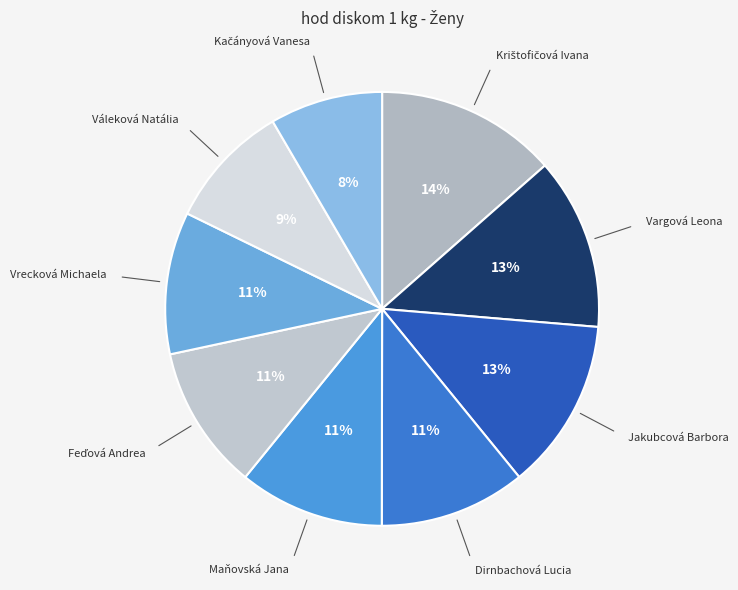

Combined, do Maňovská Jana and Dirnbachová Lucia account for over 50%?

No